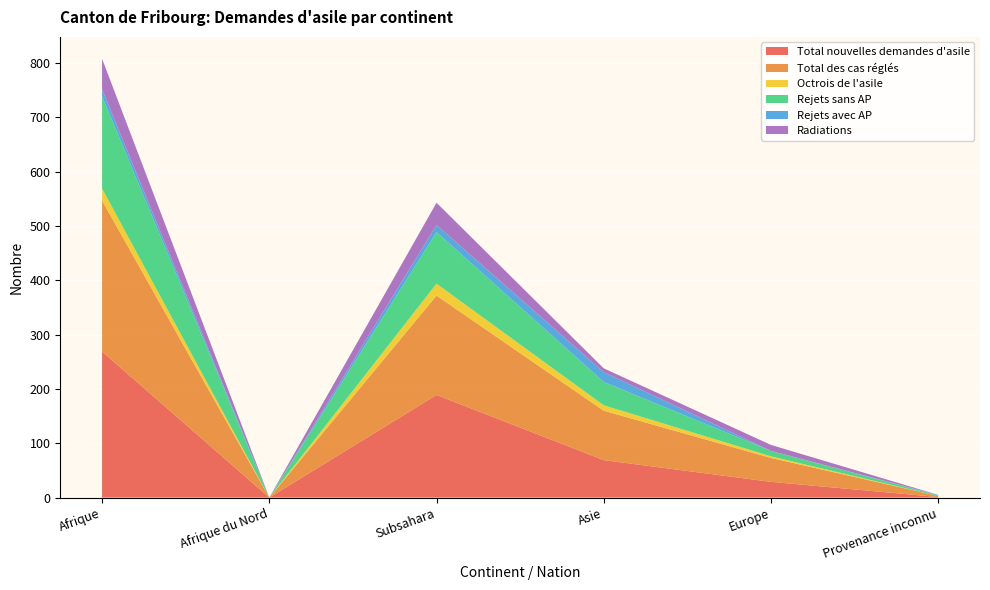

Reading right to left, extract all data points from this chart.

Total nouvelles demandes d'asile: 1	29	69	189	0	269
Total des cas réglés: 2	44	91	183	0	278
Octrois de l'asile: 0	3	10	22	0	22
Rejets sans AP: 1	10	43	95	0	170
Rejets avec AP: 1	0	18	13	0	13
Radiations: 0	11	7	41	0	56